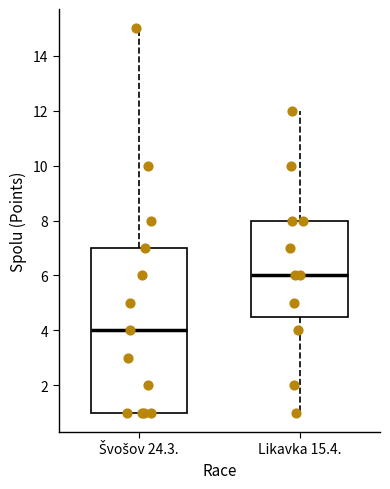

Reading left to right, read every box against the y-axis: the position of its median line, the range the box covers, and the ends of its whiskers. The values are not printed on the chart, so give them approximately, as read against the axis.

Švošov 24.3.: median 4.0, box 1.0 to 7.0, whiskers 1.0 to 15.0
Likavka 15.4.: median 6.0, box 4.6 to 8.0, whiskers 1.0 to 12.0